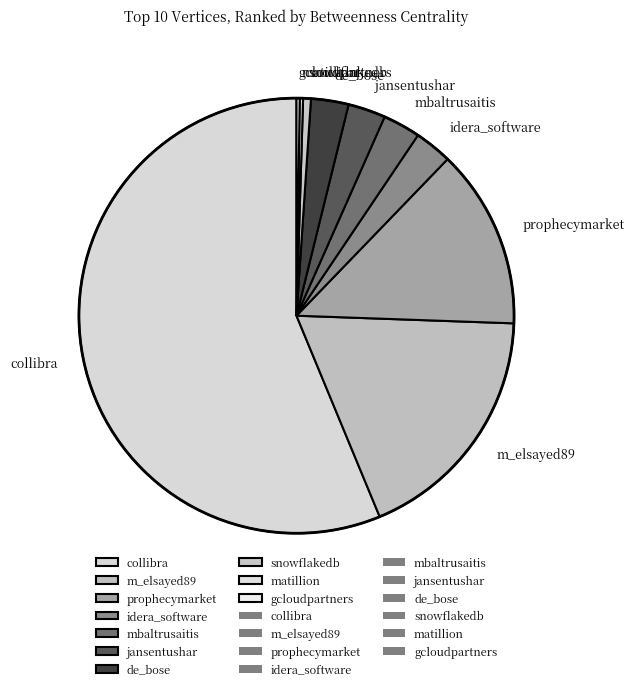

Between prophecymarket and collibra, which is larger?

collibra